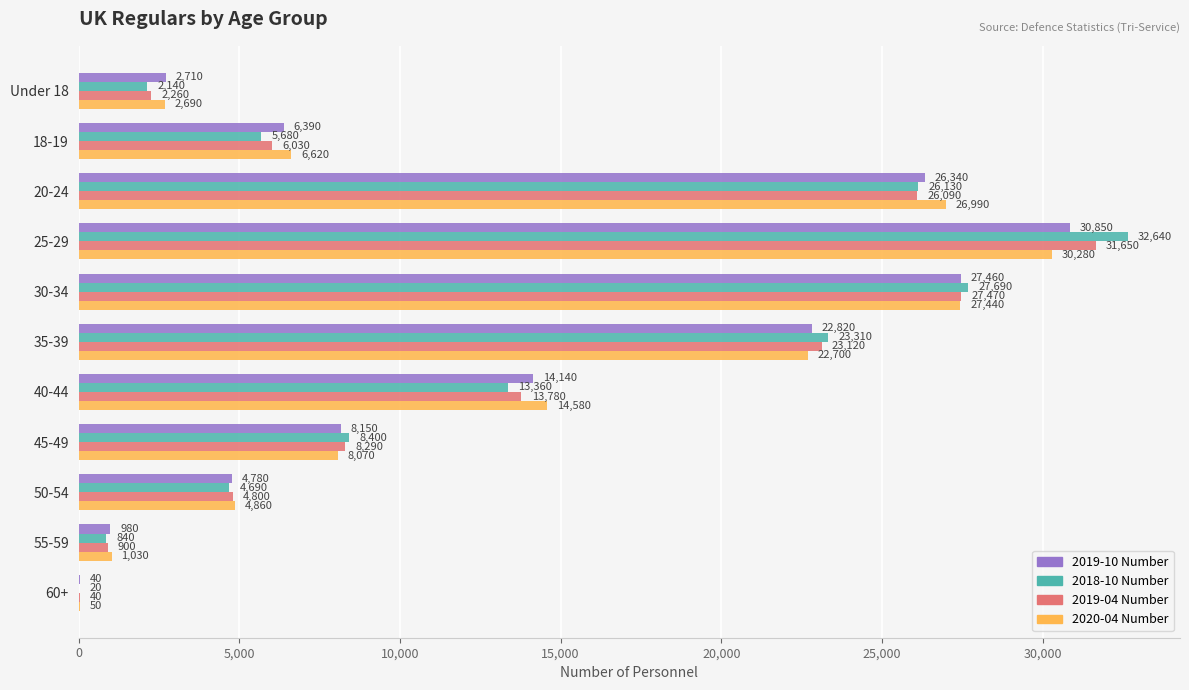

What is the approximate value of 2020-04 Number at 30-34, to the nearest 10?

27440